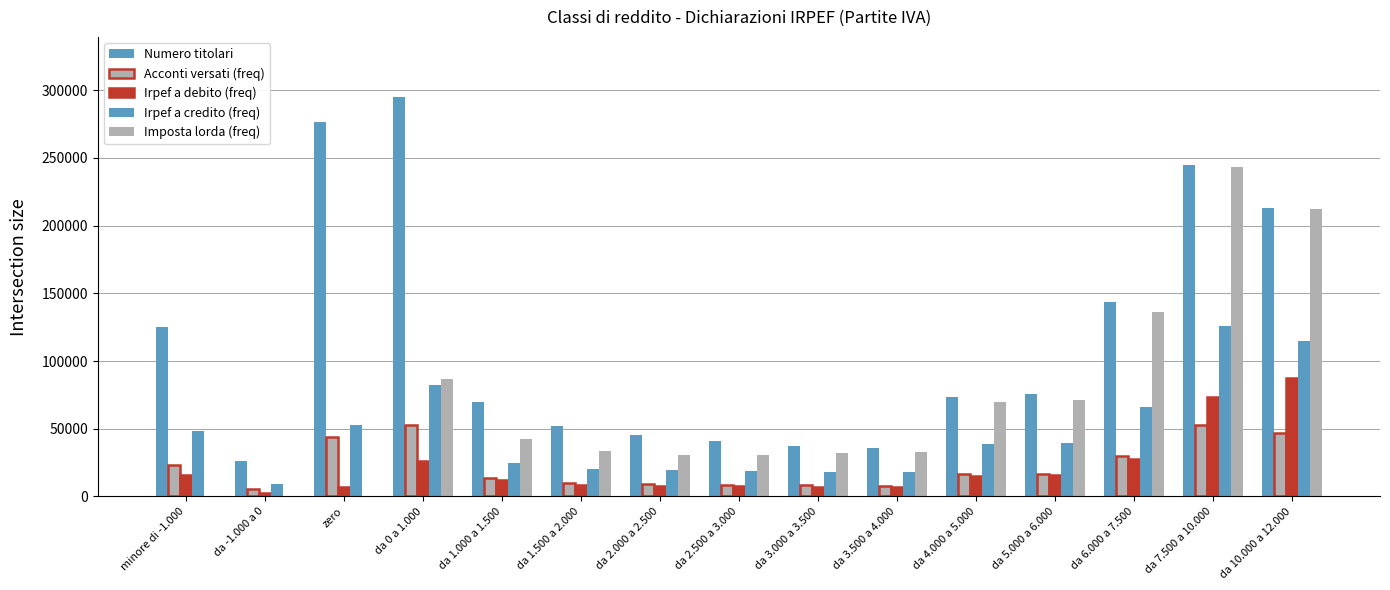

Count the number of categories in the chart.

15